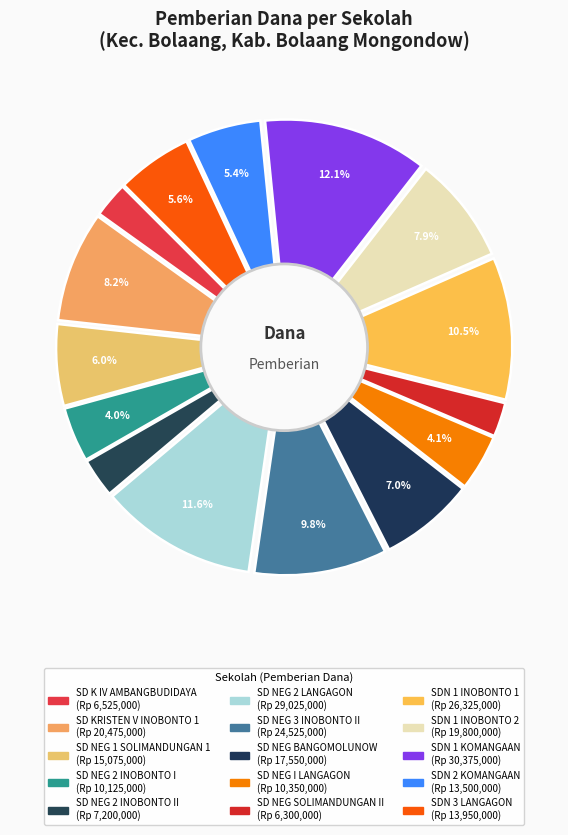

To the nearest percent, what portion does SDN 1 KOMANGAAN represent?

12%